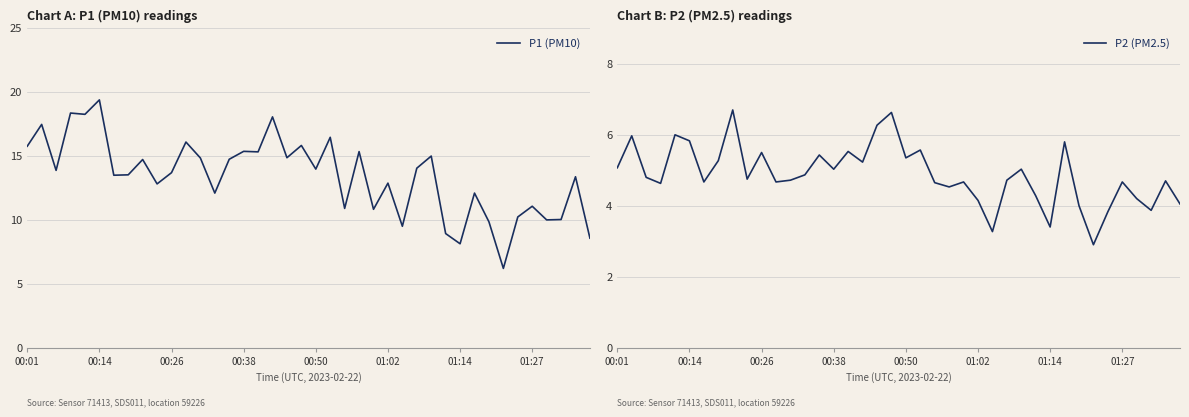

How many categories are shown in the chart?

40